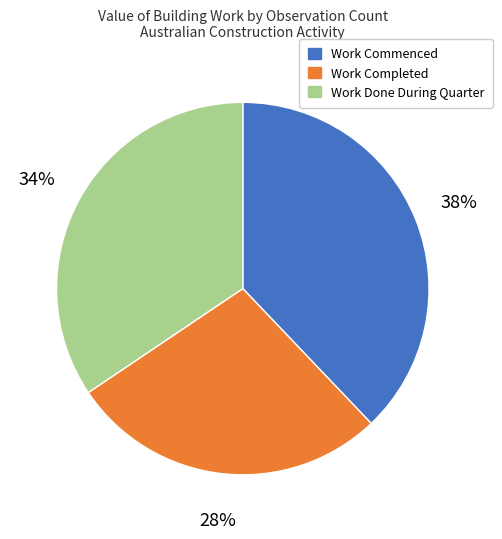

Do Work Completed and Work Commenced together represent more than half of the pie?

Yes